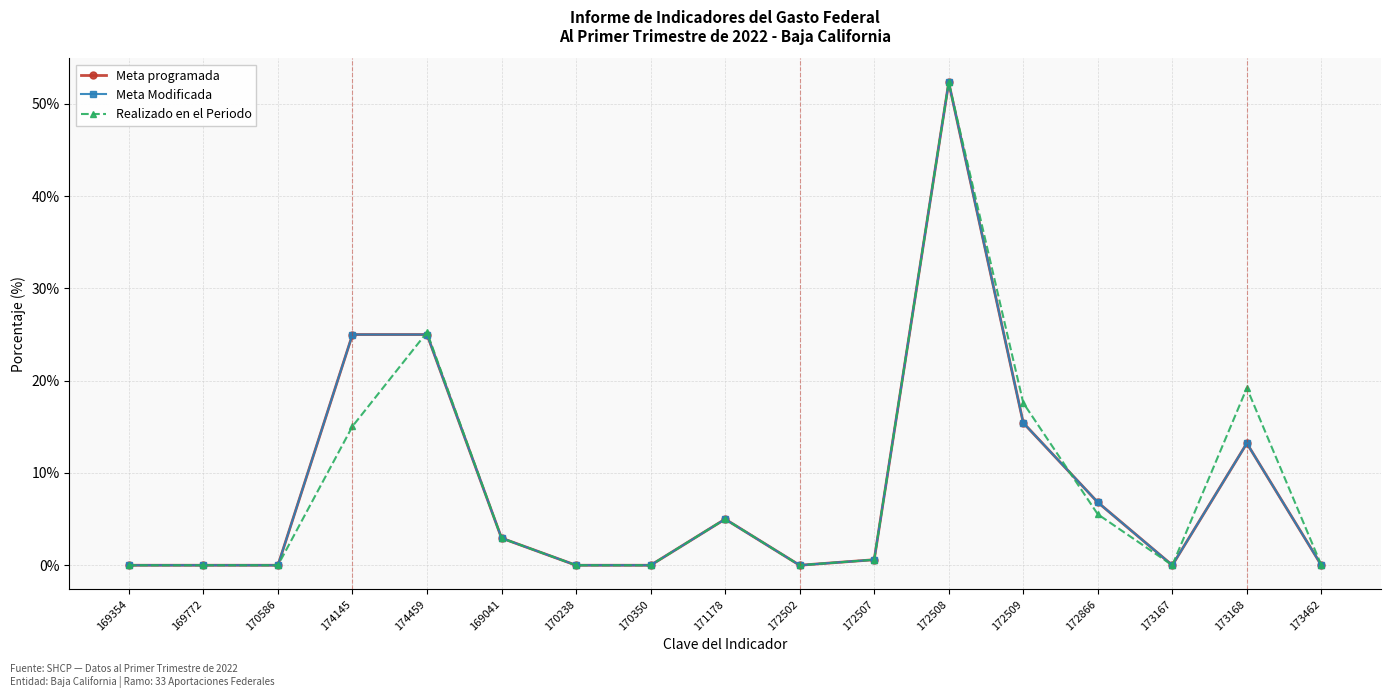

Does the chart have visible grid lines?

Yes